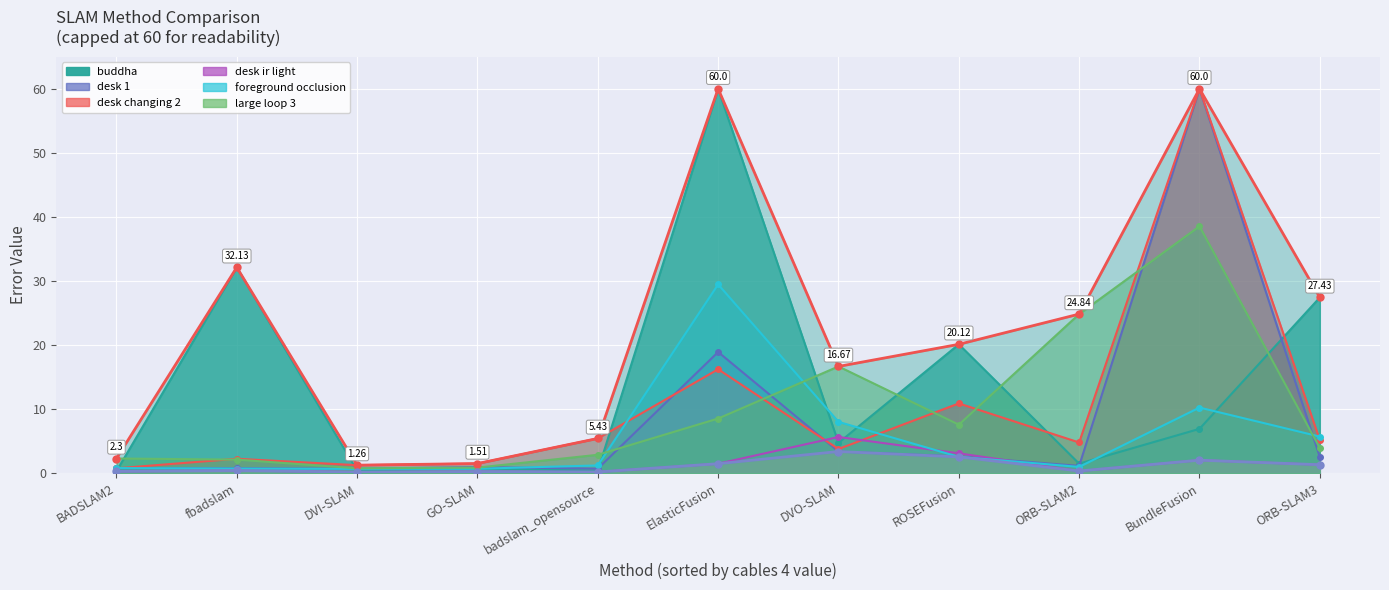

The lower envelope series shows 2.0 at BundleFusion. True or false?

True